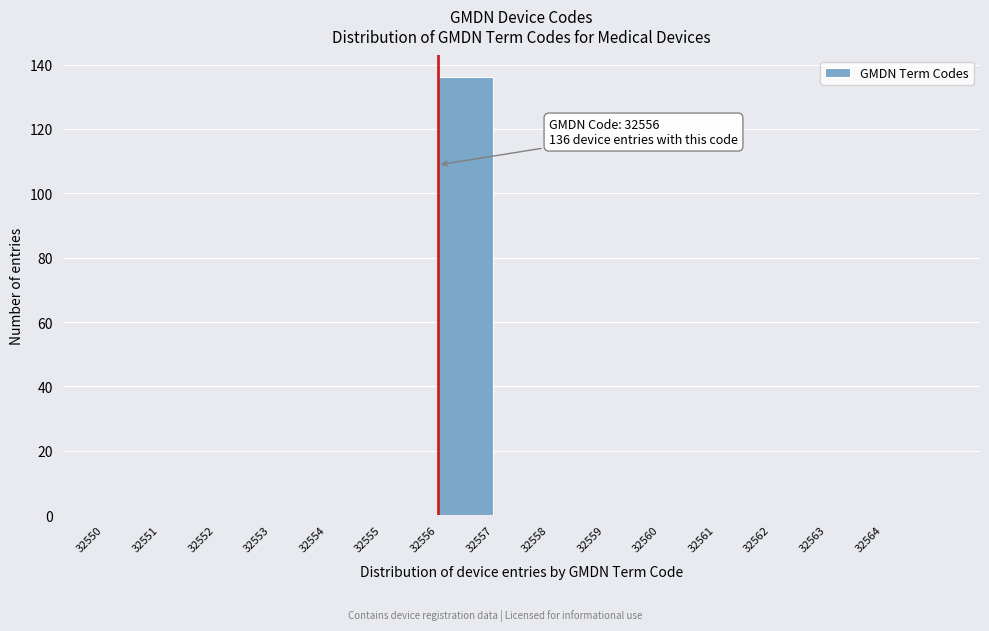

Over which range of the x-axis is the bar tallest?

32556 to 32557